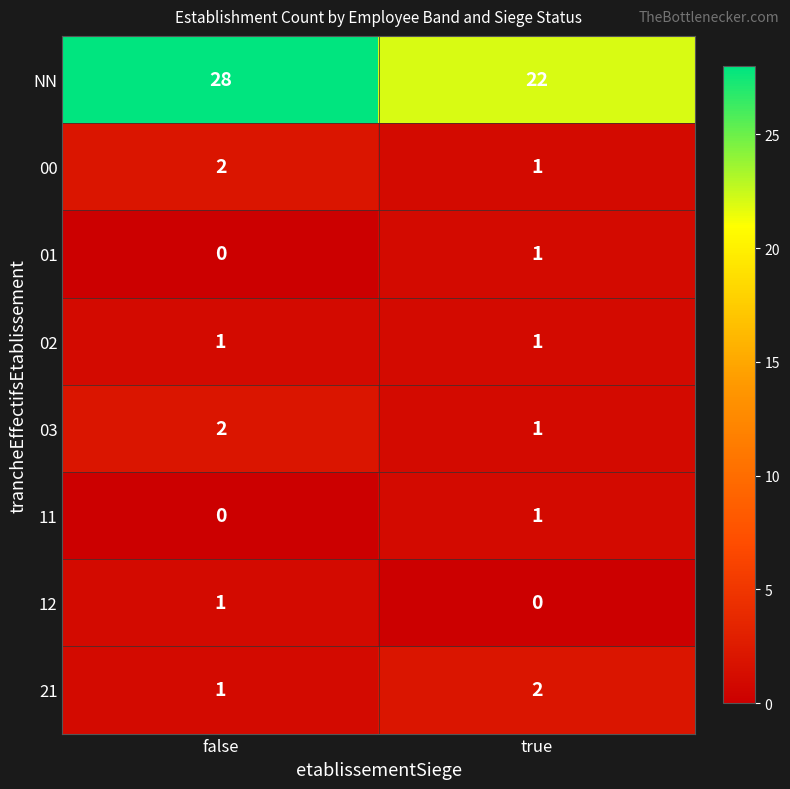

What is the maximum value shown in the chart?

28